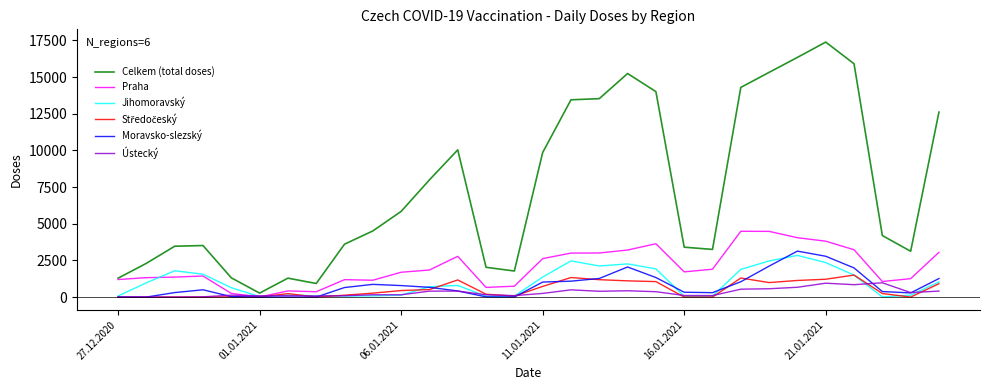

What is the difference between the maximum and second lowest values in the Celkem (total doses) series?

16458